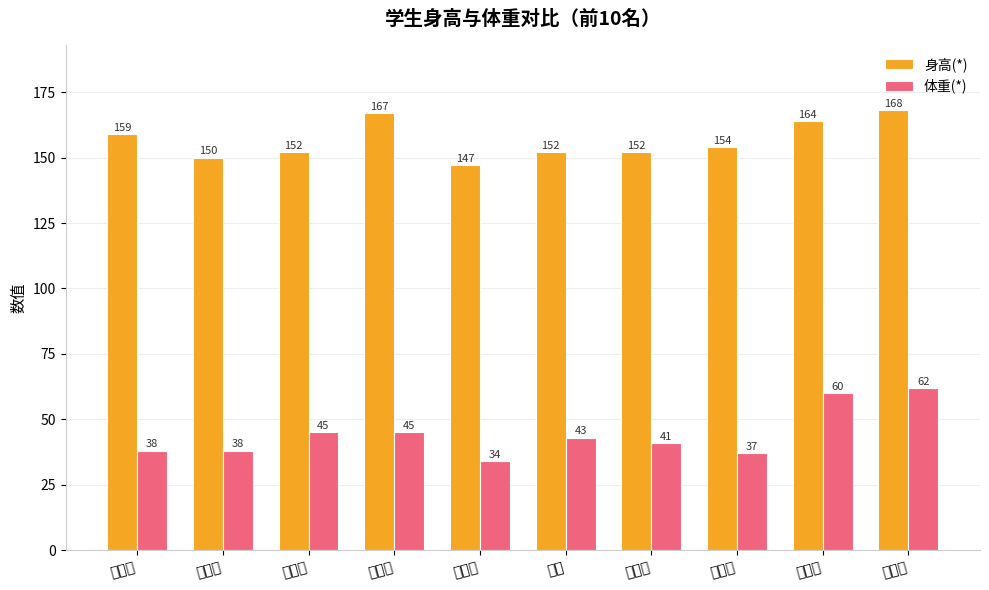

What is the maximum value for 体重(*)?

62